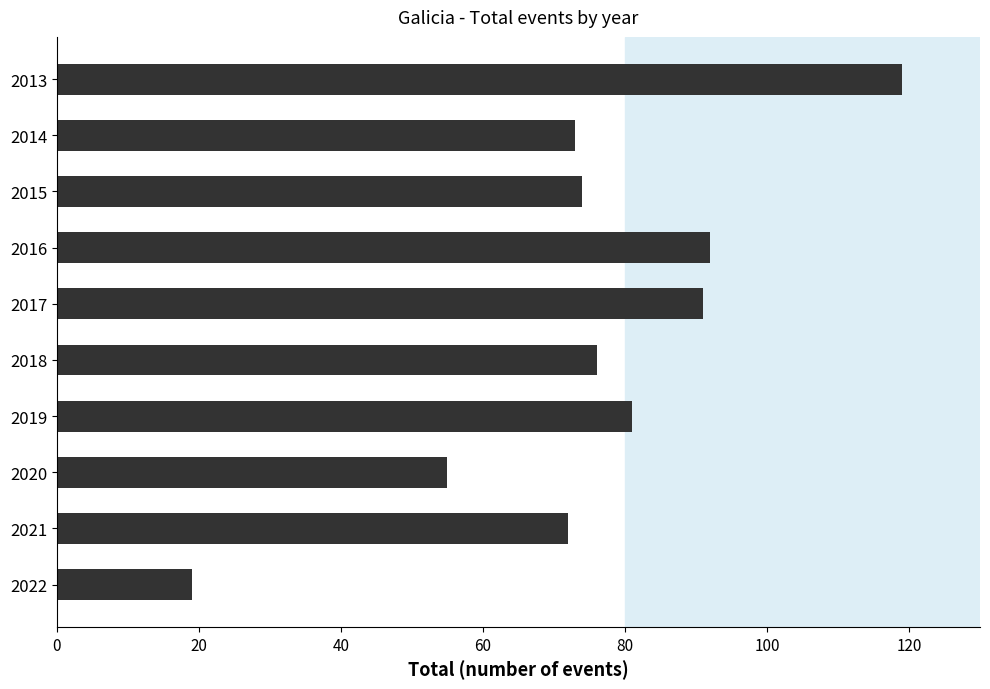

What is the sum of all values?

752